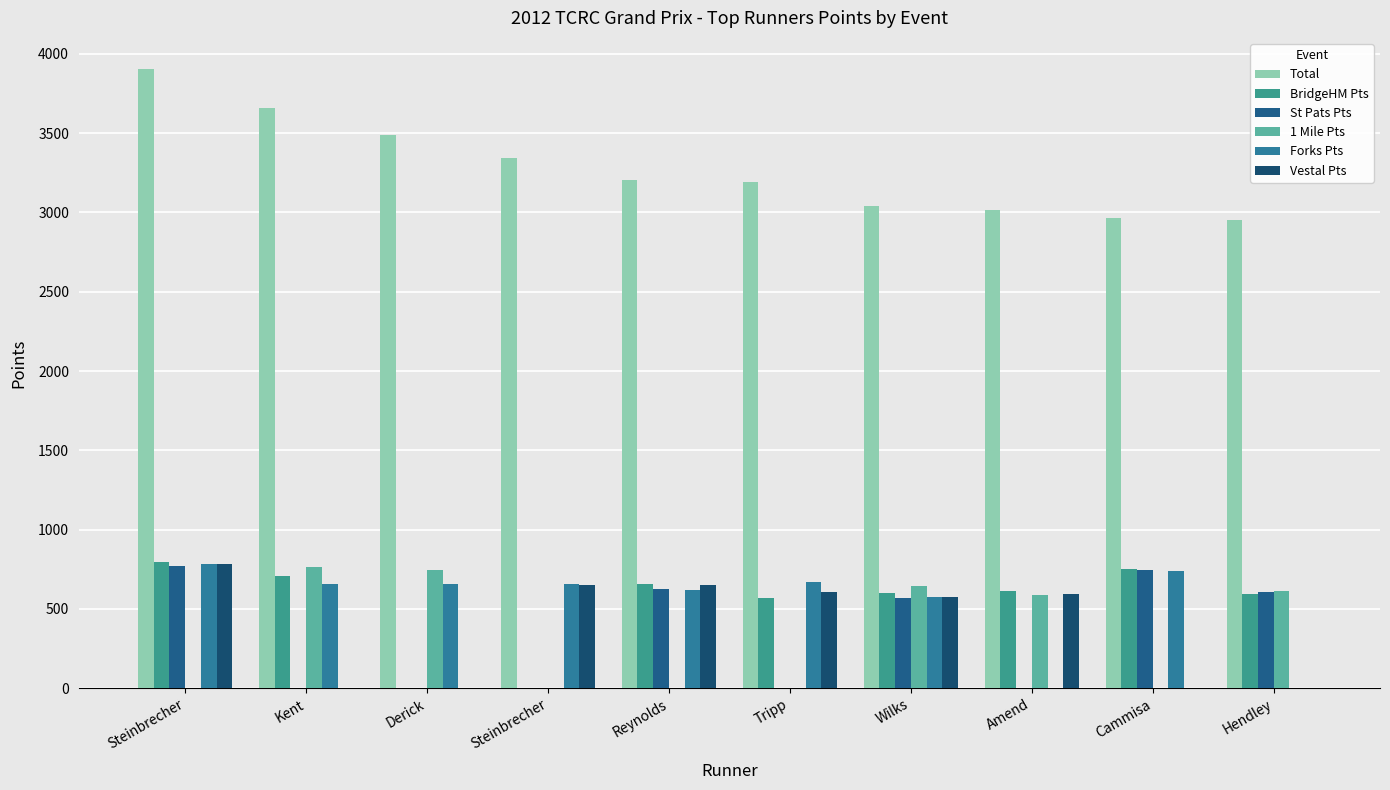

How many groups of bars are there?

10